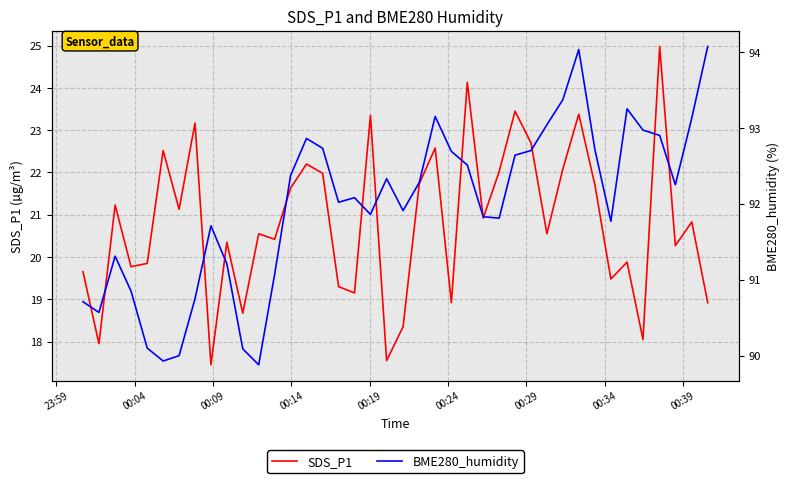

How many lines are shown in the chart?

2